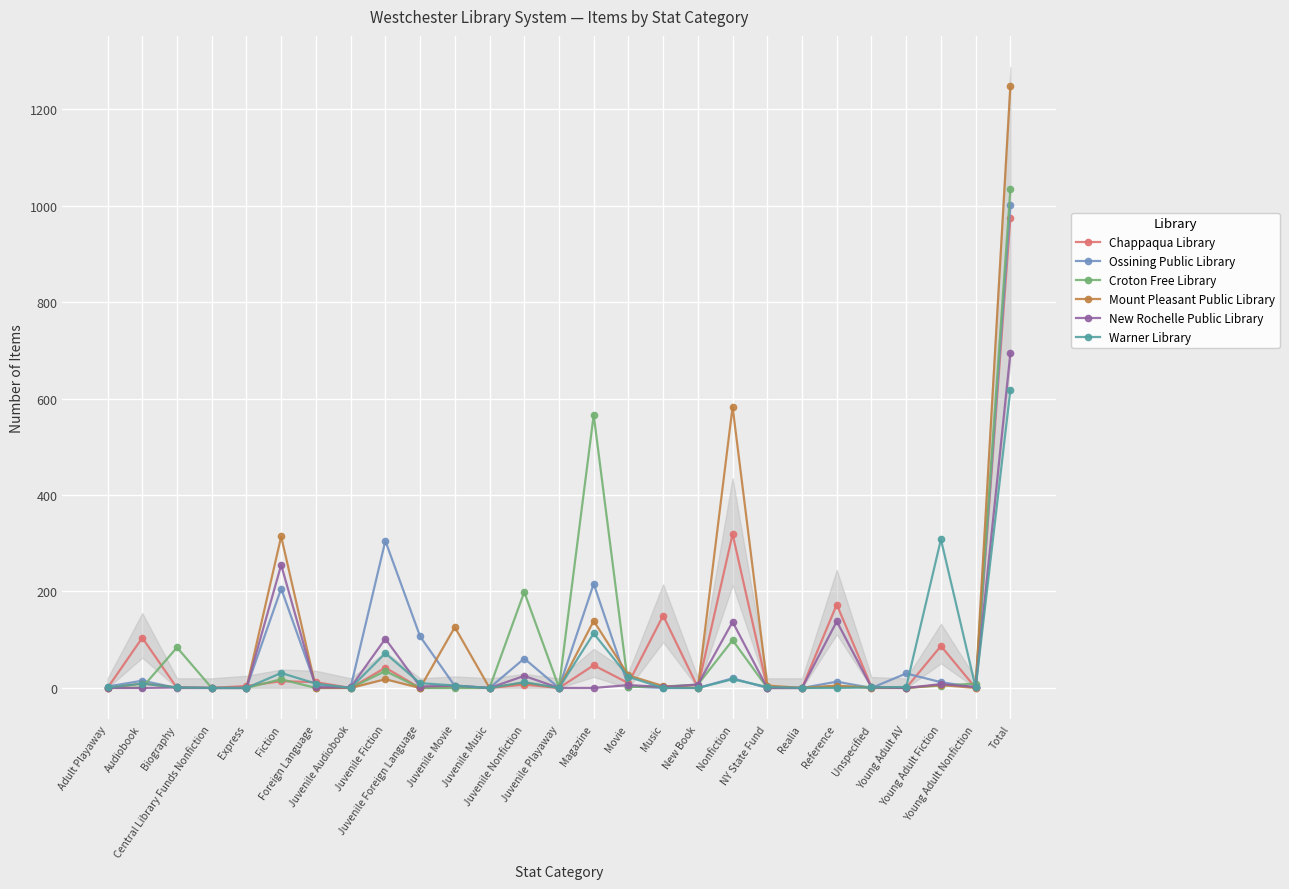

True or false: Chappaqua Library and Mount Pleasant Public Library cross at least once.

True